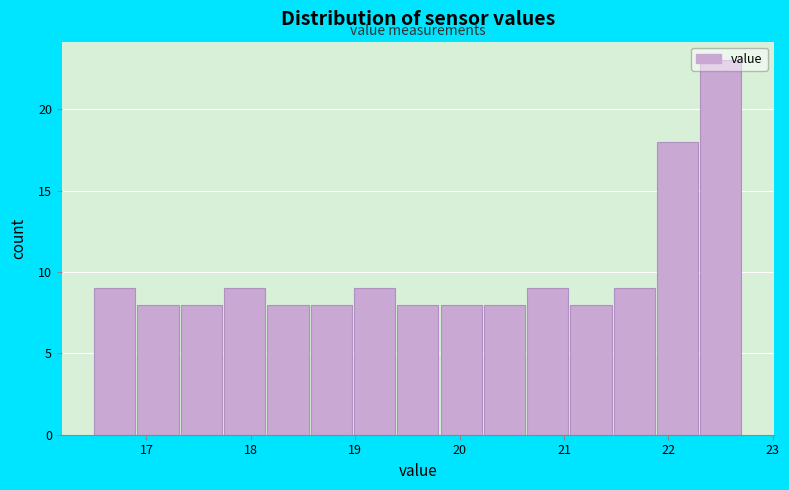

What is the height of the bar covering 17.3 to 17.7 on the x-axis? Neither the bar edges nor the heights are printed on the chart, so give them approximately, as read against the axes.

8